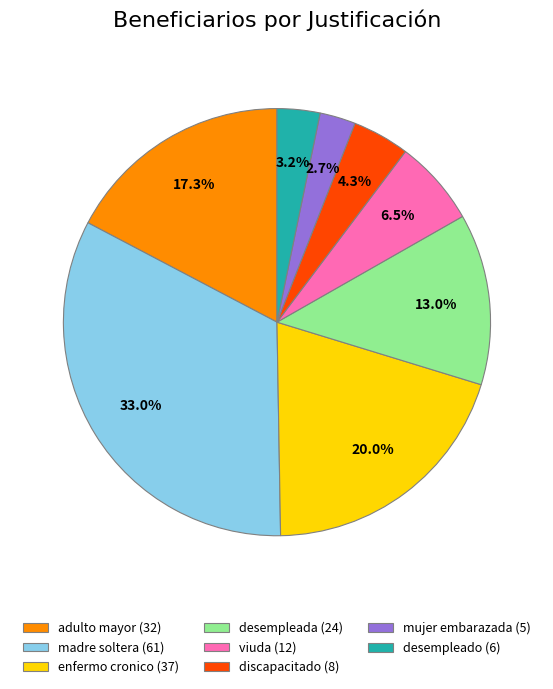

Do desempleada (24) and viuda (12) together represent more than half of the pie?

No